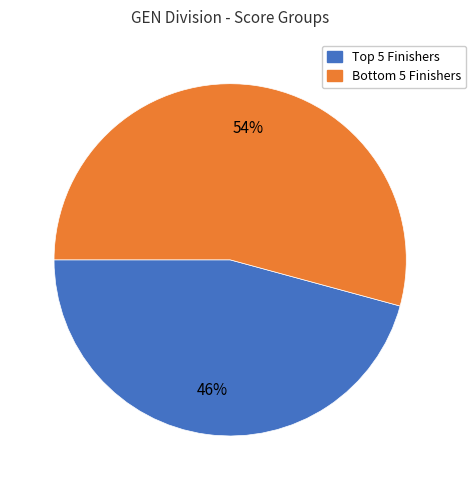

Does any single category account for the majority?

Yes